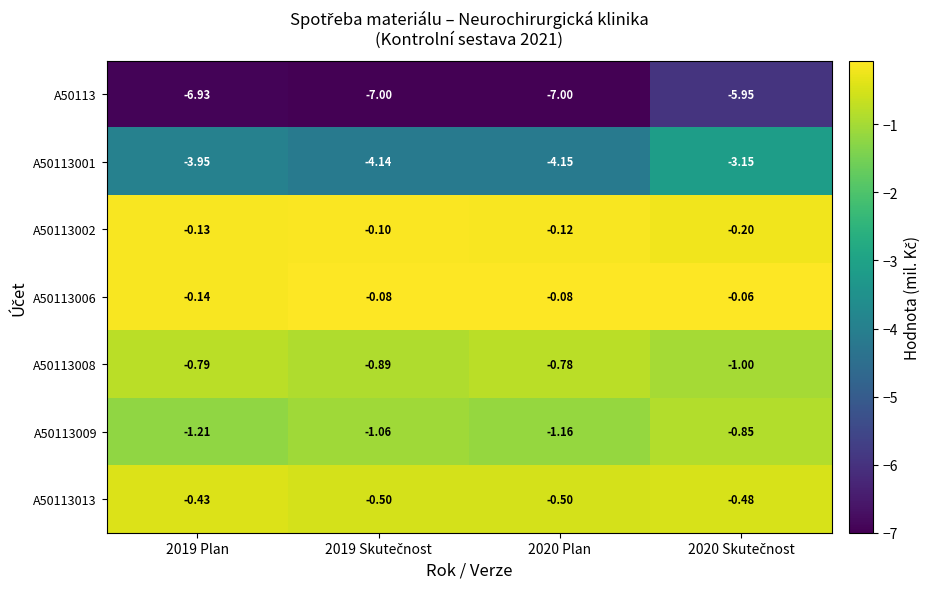

How many series are shown in this chart?

7